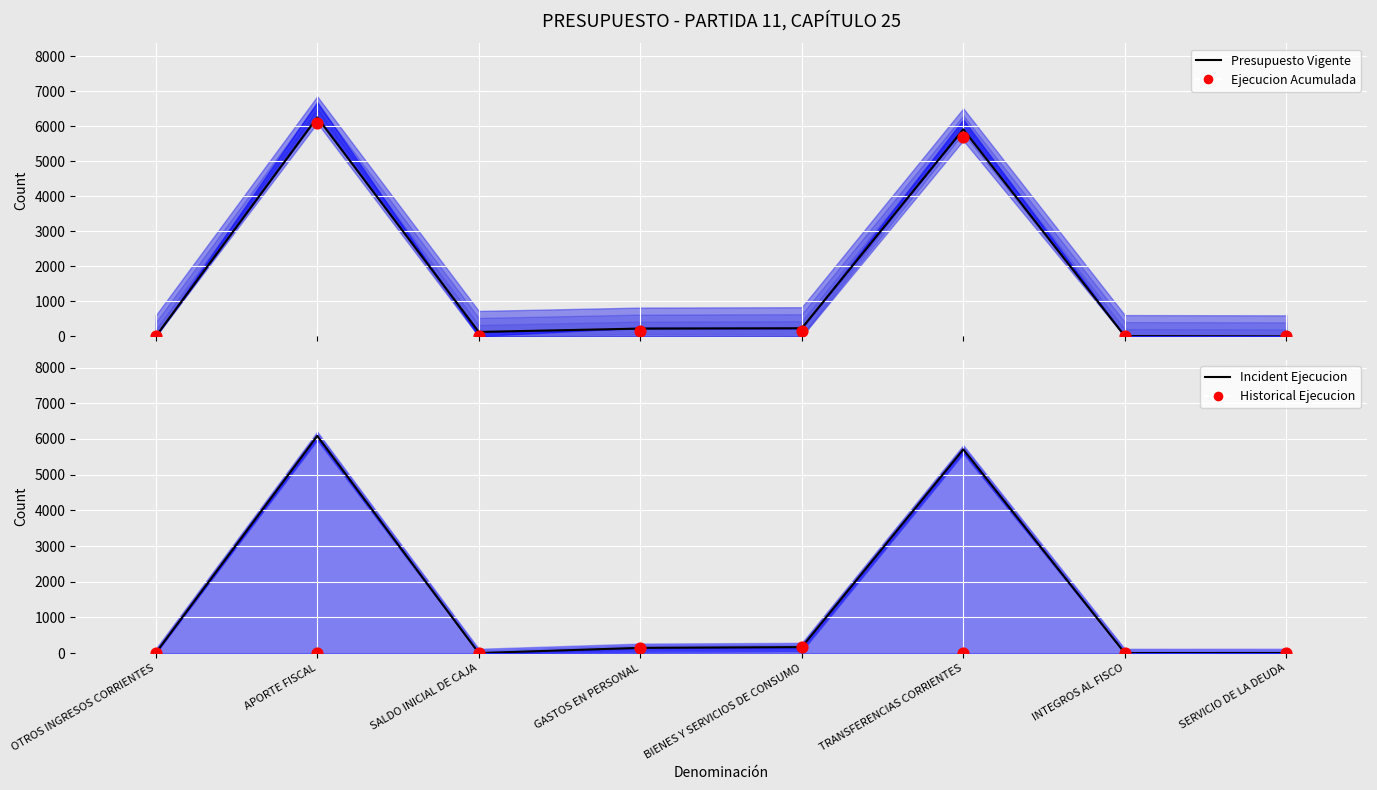

Which series has the widest spread of Y values?

Presupuesto Vigente